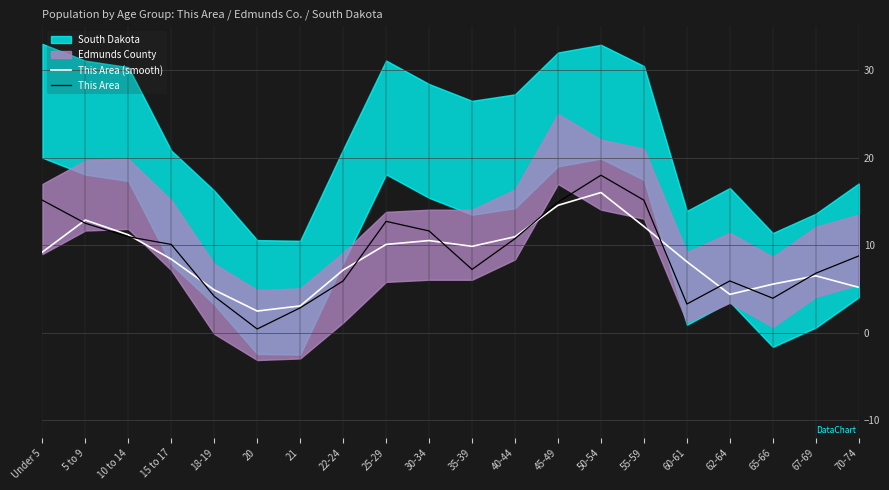

Reading left to right, transcribe all the data shown in this chart.

This Area (smooth): 9.2	12.9	11.2	8.4	4.9	2.5	3.1	7.2	10.1	10.5	9.9	11.0	14.6	16.0	12.1	8.1	4.4	5.6	6.5	5.2
This Area: 15.1	12.5	11.0	10.1	4.2	0.4	2.9	5.9	12.7	11.6	7.2	10.8	14.9	18.0	15.1	3.3	5.9	4.0	6.8	8.8